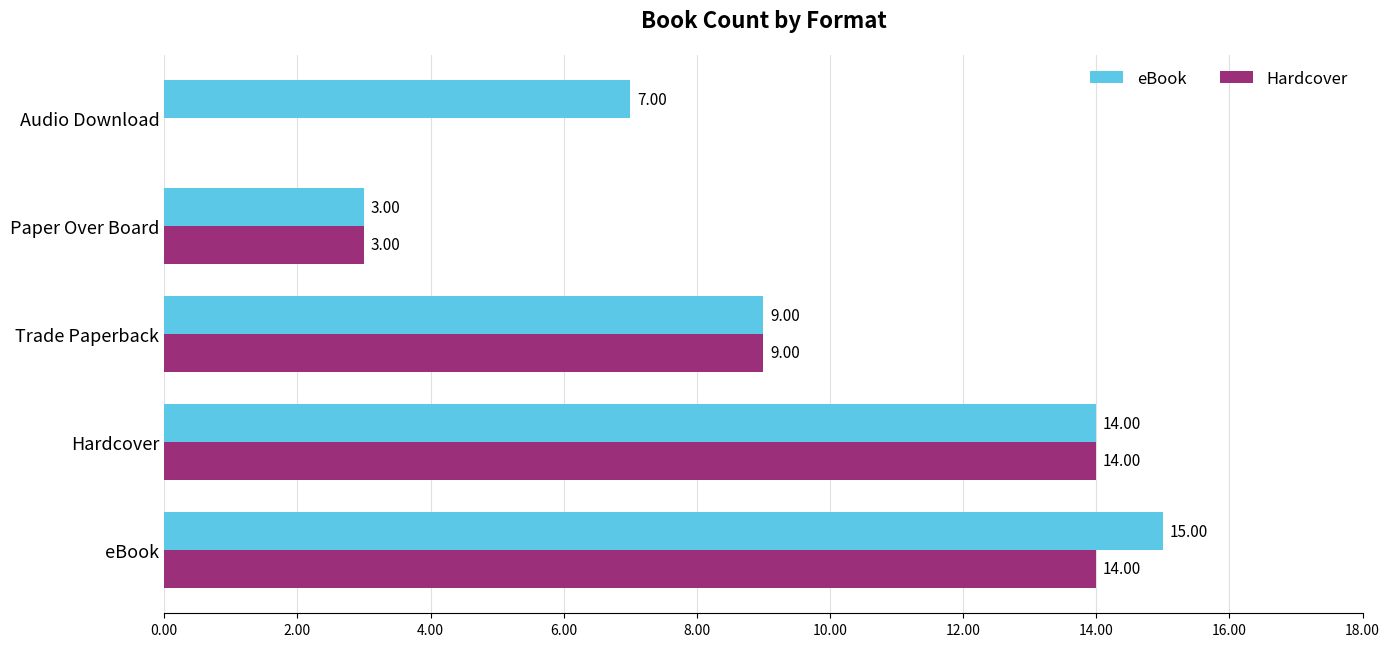

At which category is the sum across all series the highest?

eBook